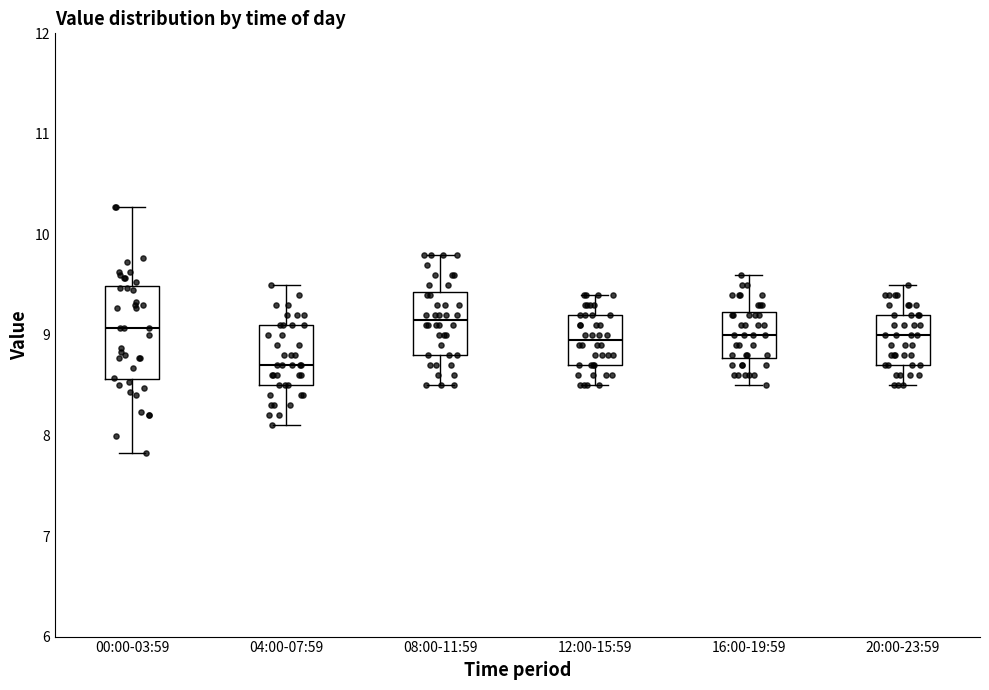

Reading left to right, transcribe this box plot: for each box, give where its median line is, the range the box spans, and where its two whiskers end, as read against the y-axis. The values are not printed on the chart, so give them approximately, as read against the axis.

00:00-03:59: median 9.1, box 8.6 to 9.5, whiskers 7.8 to 10.3
04:00-07:59: median 8.7, box 8.5 to 9.1, whiskers 8.1 to 9.5
08:00-11:59: median 9.2, box 8.8 to 9.4, whiskers 8.5 to 9.8
12:00-15:59: median 9.0, box 8.7 to 9.2, whiskers 8.5 to 9.4
16:00-19:59: median 9.0, box 8.8 to 9.2, whiskers 8.5 to 9.6
20:00-23:59: median 9.0, box 8.7 to 9.2, whiskers 8.5 to 9.5